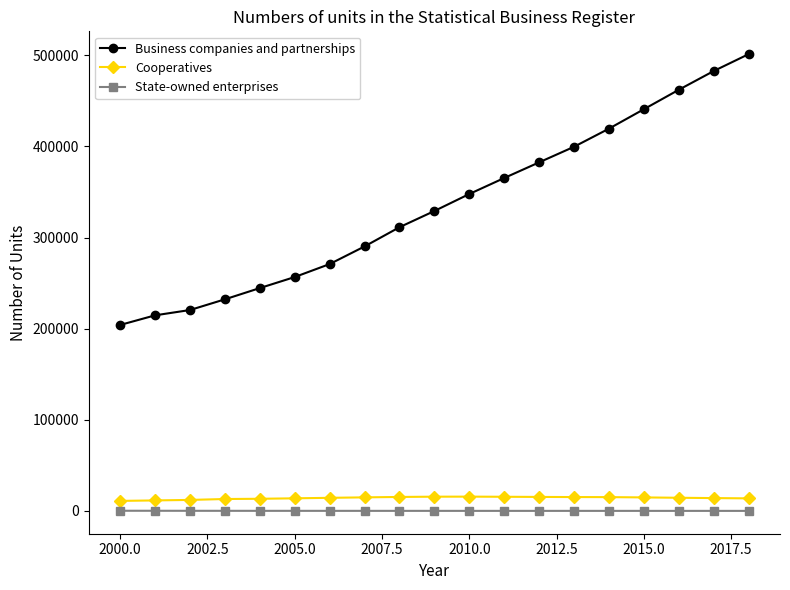

Which series has the largest total across all categories?

Business companies and partnerships